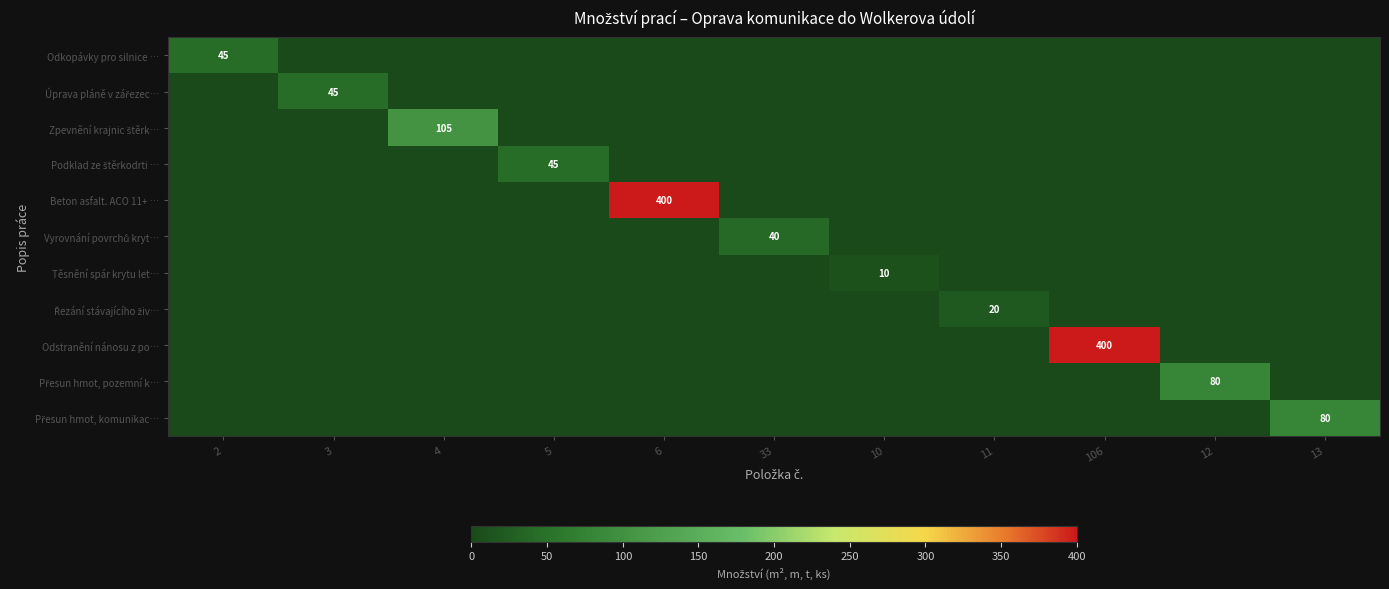

Is it true that Těsnění spár krytu let… equals 10 at 10?

True